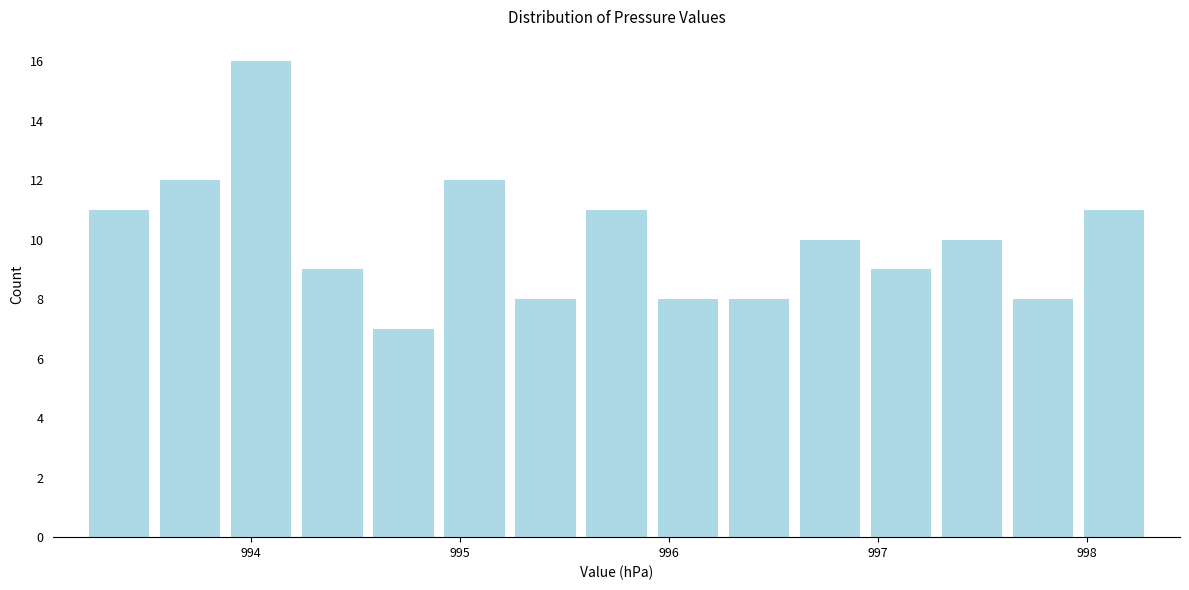

Read against the x-axis, roughly where is the centre of the tallest bar?

994.1